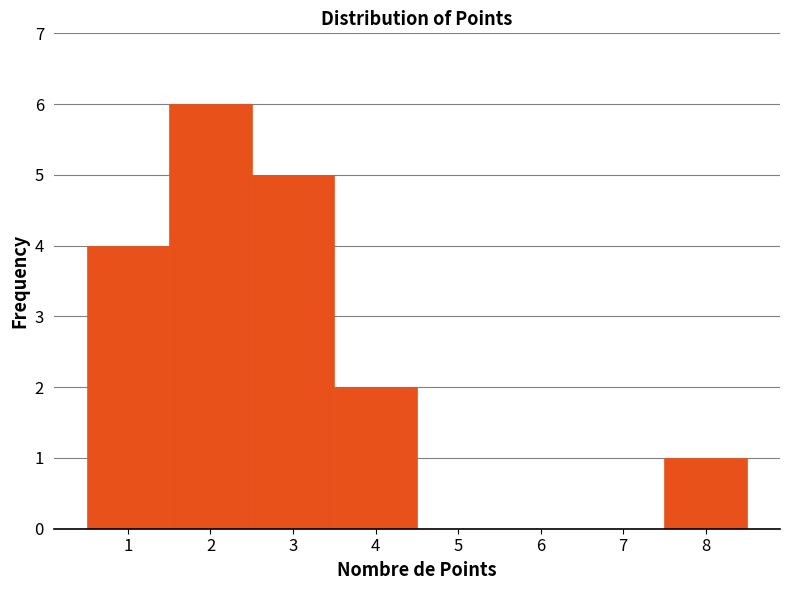

Reading left to right, list every bar in this chart as the range it spans on the x-axis followed by its height. The values are not printed on the chart, so give them approximately, as read against the axis.

0.5 to 1.5: 4
1.5 to 2.5: 6
2.5 to 3.5: 5
3.5 to 4.5: 2
4.5 to 5.5: 0
5.5 to 6.5: 0
6.5 to 7.5: 0
7.5 to 8.5: 1